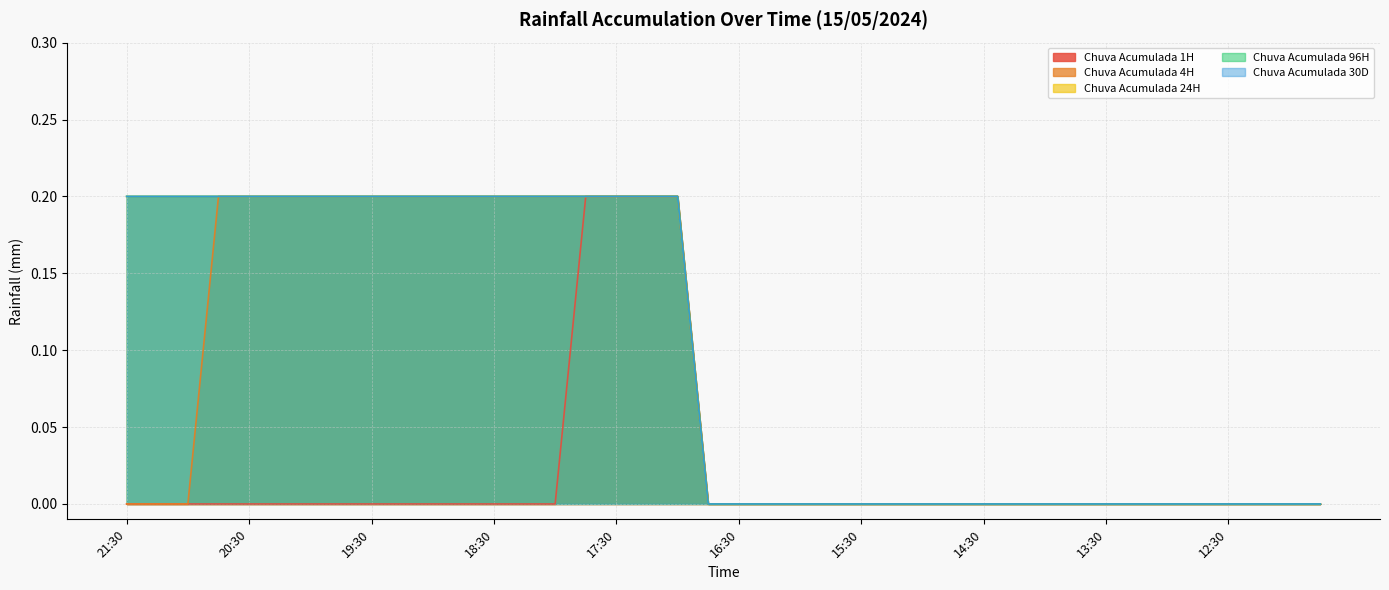

What value does the Chuva Acumulada 30D series have at 21:15?

0.2